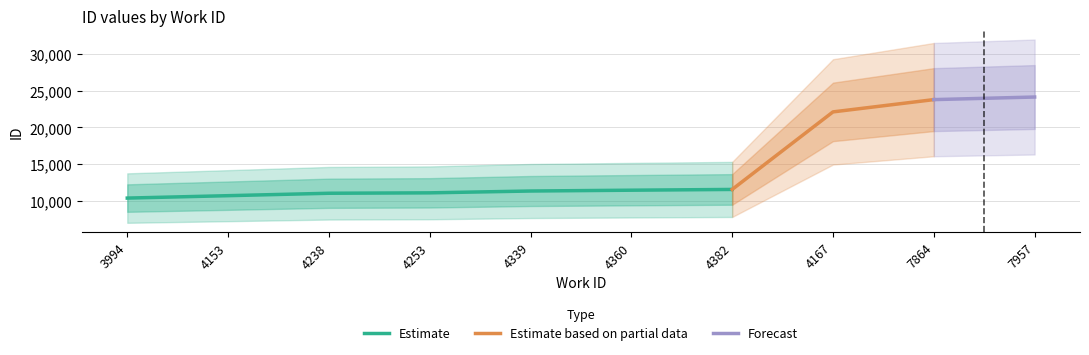

Is it true that the value at 7957 is 37900?

False